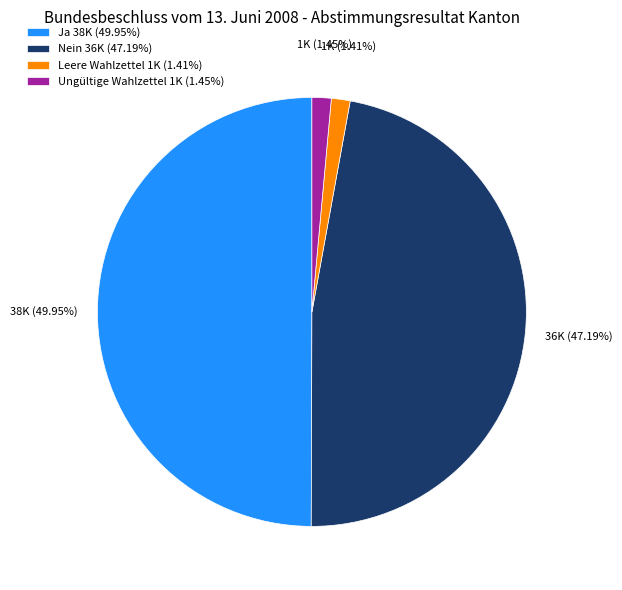

Which slice is the largest?

Ja